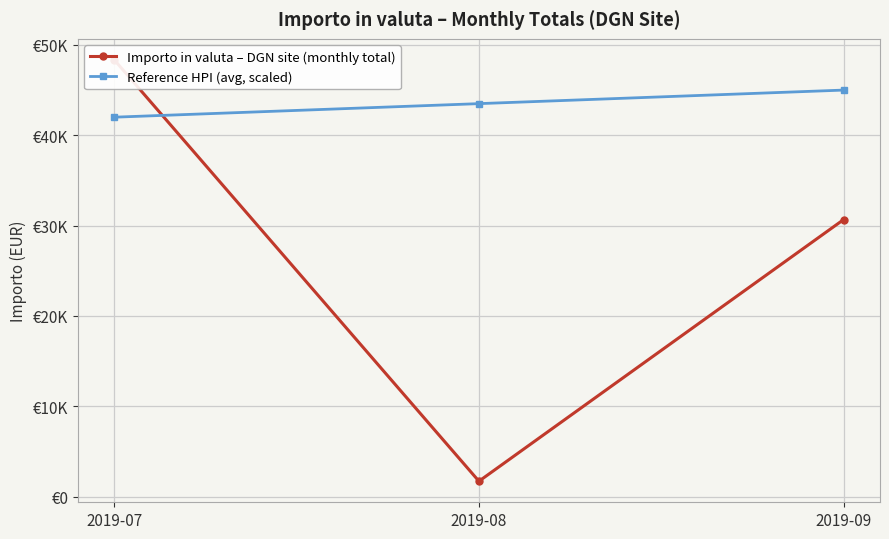

List the labels in order of Importo in valuta – DGN site (monthly total) value, smallest first.

2019-08, 2019-09, 2019-07